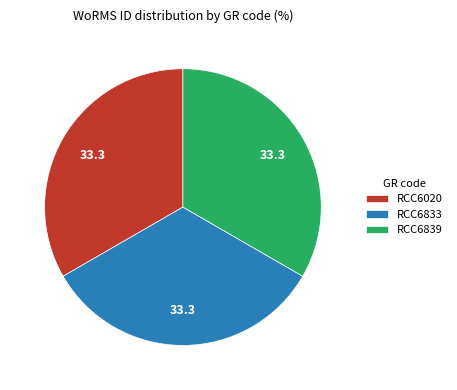

Combined, do RCC6020 and RCC6839 account for over 50%?

Yes